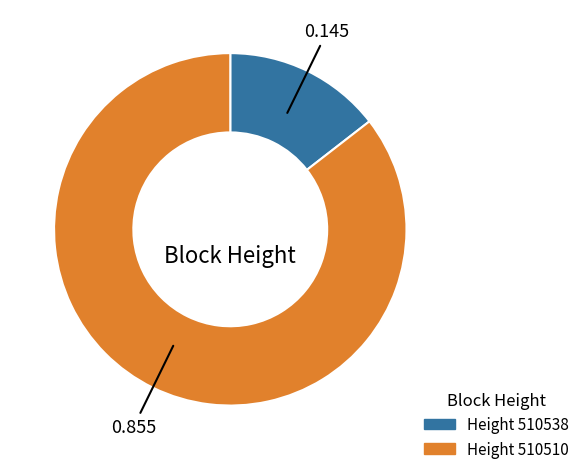

How many slices are in this pie chart?

2